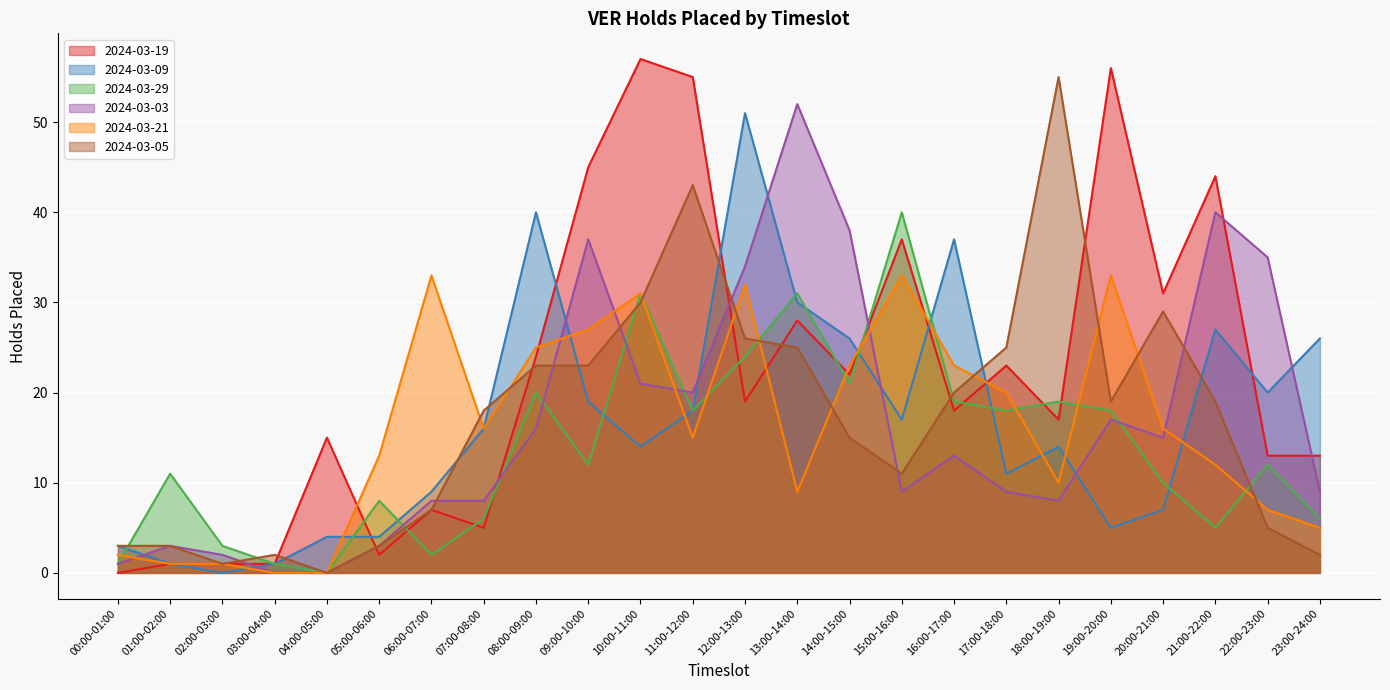

How many interior local valleys does the 2024-03-29 series have?

7